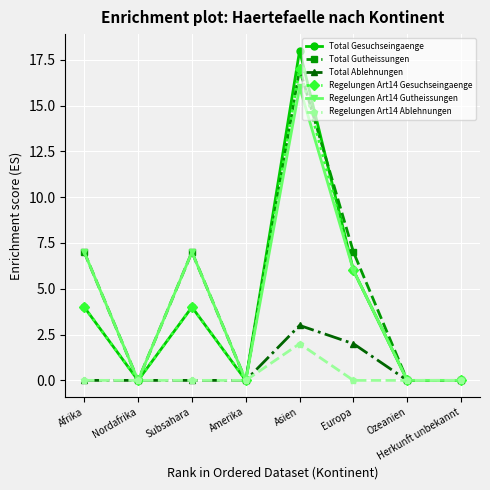

Reading left to right, transcribe all the data shown in this chart.

Total Gesuchseingaenge: Afrika=4	Nordafrika=0	Subsahara=4	Amerika=0	Asien=18	Europa=6	Ozeanien=0	Herkunft unbekannt=0
Total Gutheissungen: Afrika=7	Nordafrika=0	Subsahara=7	Amerika=0	Asien=17	Europa=7	Ozeanien=0	Herkunft unbekannt=0
Total Ablehnungen: Afrika=0	Nordafrika=0	Subsahara=0	Amerika=0	Asien=3	Europa=2	Ozeanien=0	Herkunft unbekannt=0
Regelungen Art14 Gesuchseingaenge: Afrika=4	Nordafrika=0	Subsahara=4	Amerika=0	Asien=17	Europa=6	Ozeanien=0	Herkunft unbekannt=0
Regelungen Art14 Gutheissungen: Afrika=7	Nordafrika=0	Subsahara=7	Amerika=0	Asien=16	Europa=6	Ozeanien=0	Herkunft unbekannt=0
Regelungen Art14 Ablehnungen: Afrika=0	Nordafrika=0	Subsahara=0	Amerika=0	Asien=2	Europa=0	Ozeanien=0	Herkunft unbekannt=0